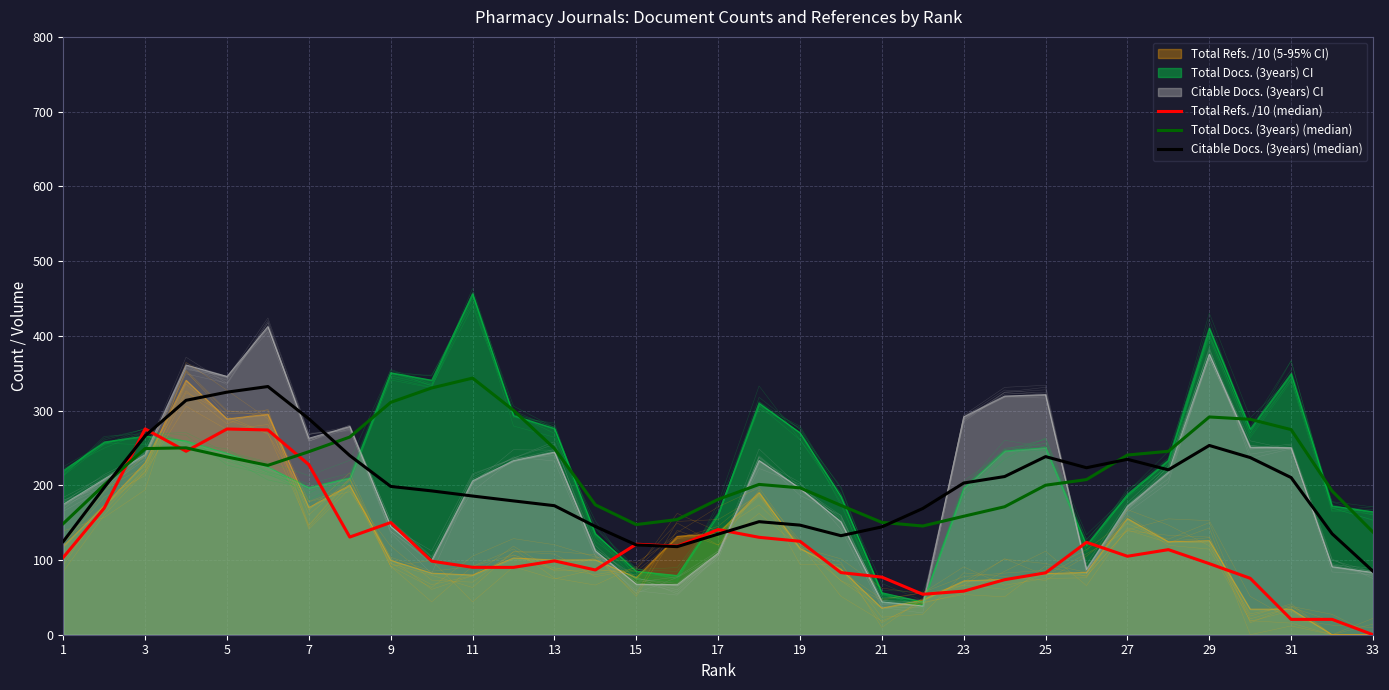

What is the maximum value shown in the chart?

343.4